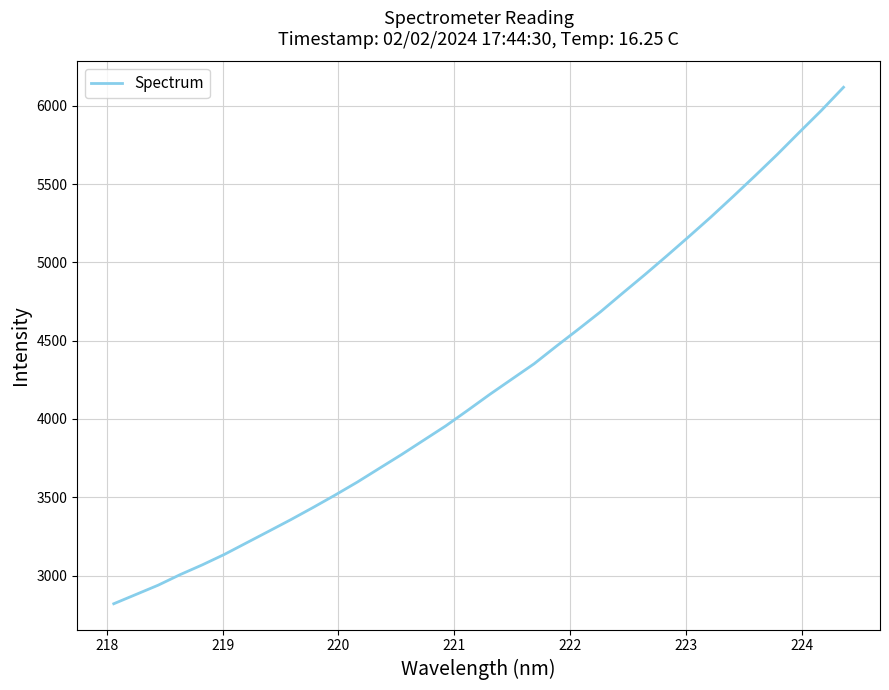

Does the chart have visible grid lines?

Yes